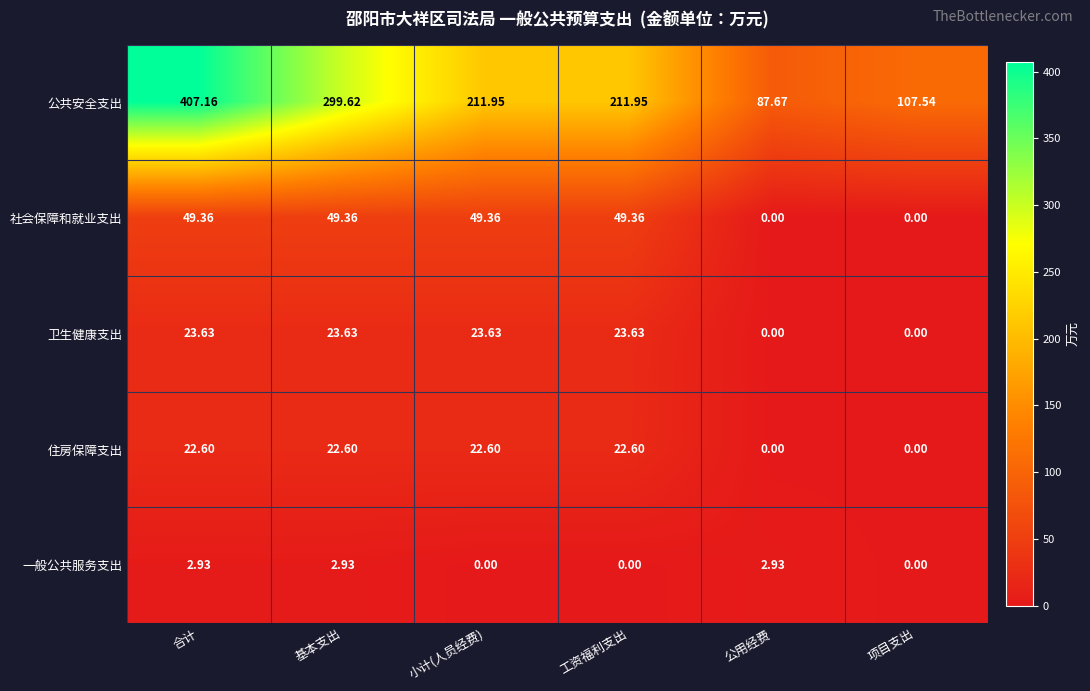

At 合计, list the series in order from largest to smallest.

公共安全支出, 社会保障和就业支出, 卫生健康支出, 住房保障支出, 一般公共服务支出